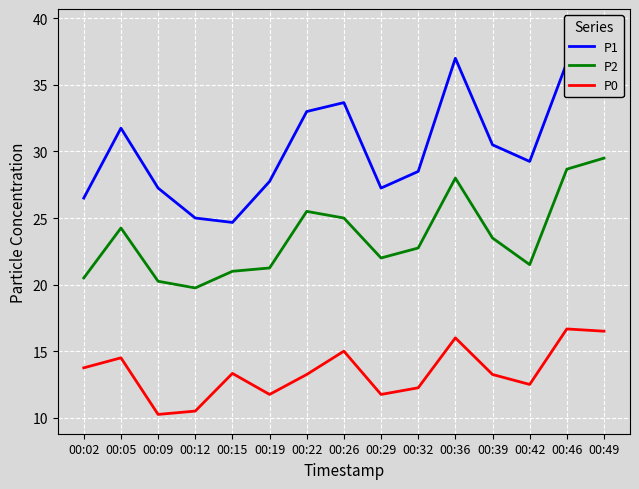

What is the value of the P2 point at the 14th from the left?

28.7